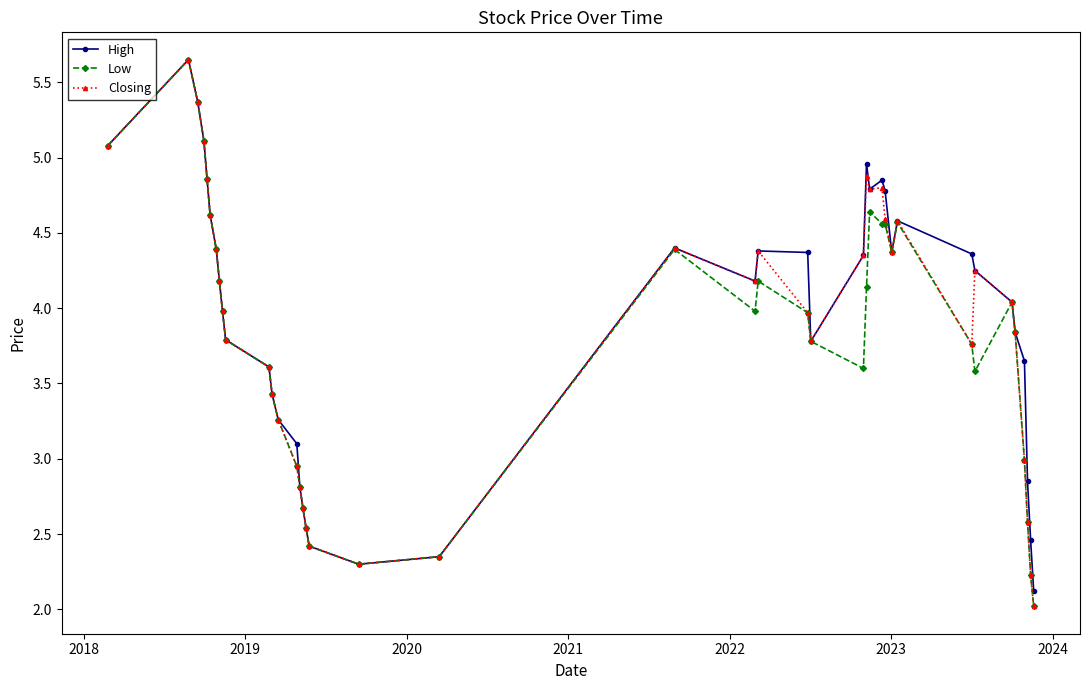

True or false: High has more than 1 points higher than both neighbors.

True